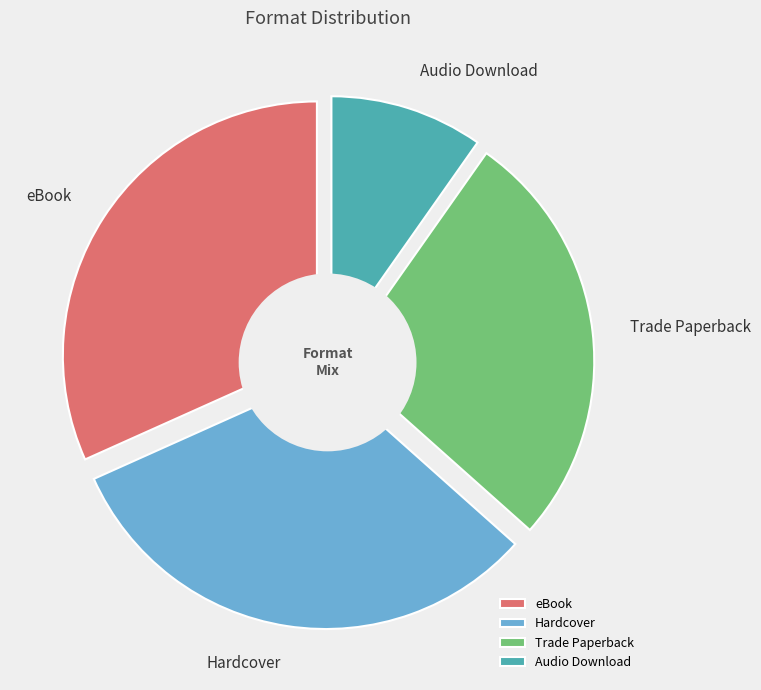

Rank the categories by value from highest to lowest.

eBook, Hardcover, Trade Paperback, Audio Download